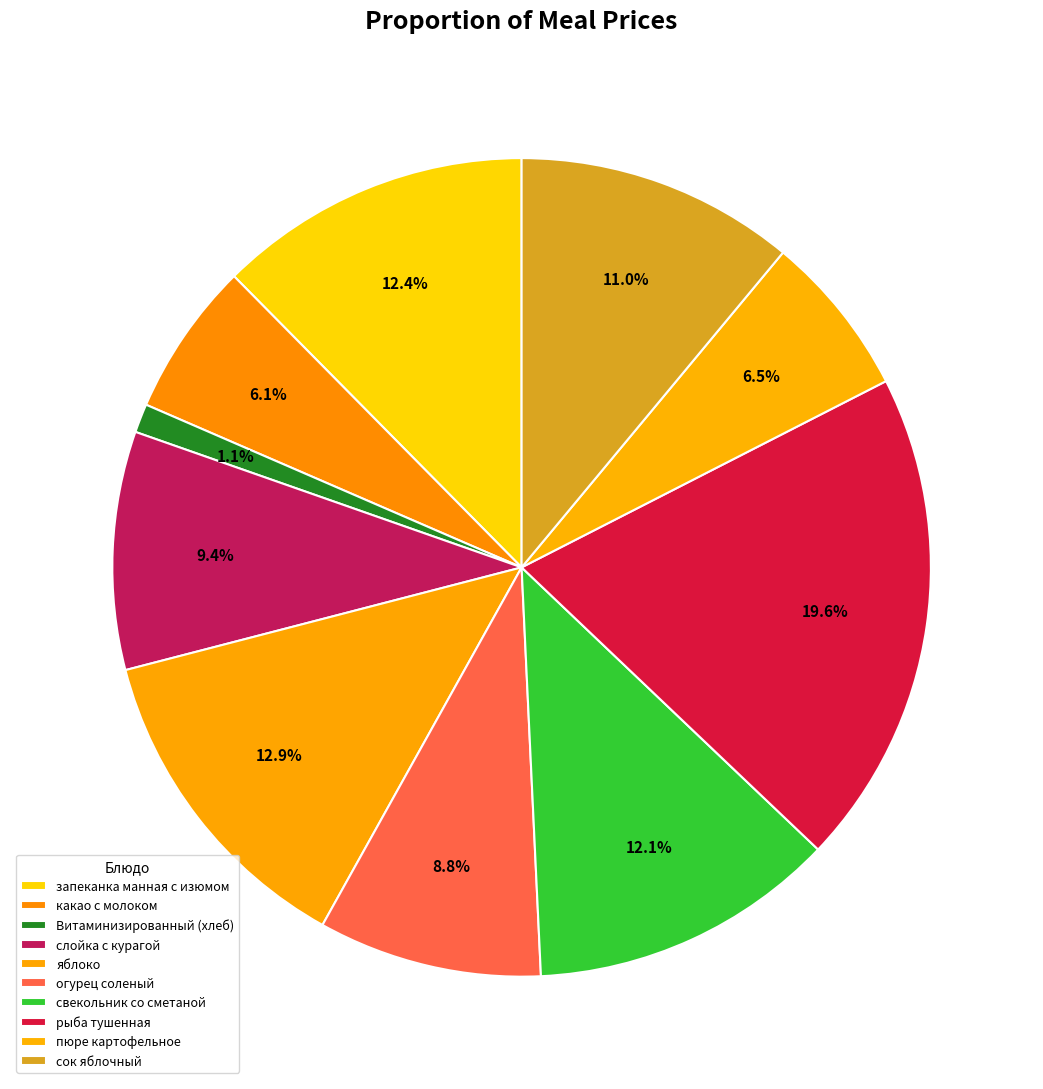

What portion of the pie excludes пюре картофельное?

93.5%